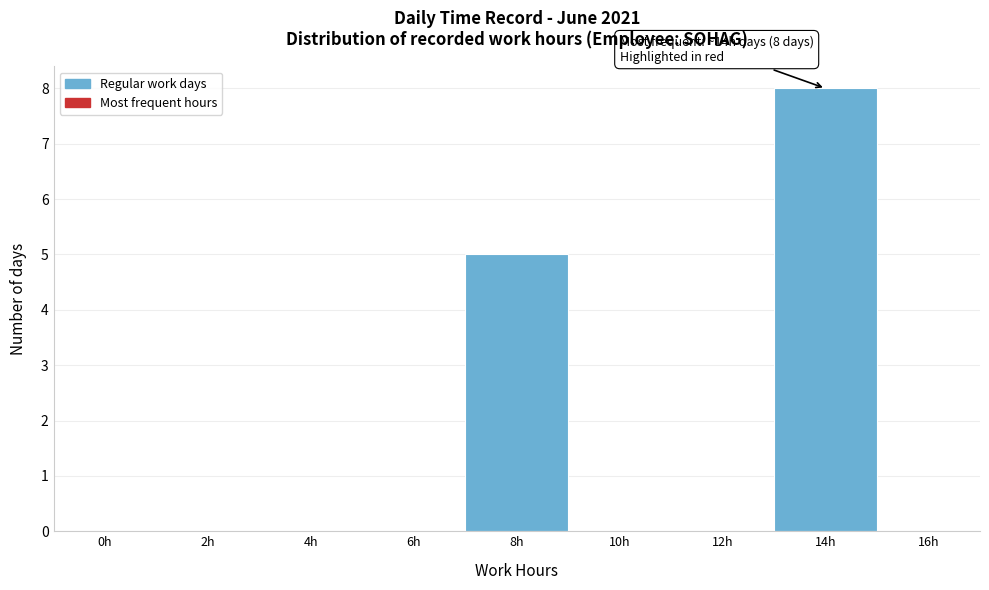

Reading left to right, list all the values displayed in this chart.

0h=0	2h=0	4h=0	6h=0	8h=5	10h=0	12h=0	14h=8	16h=0